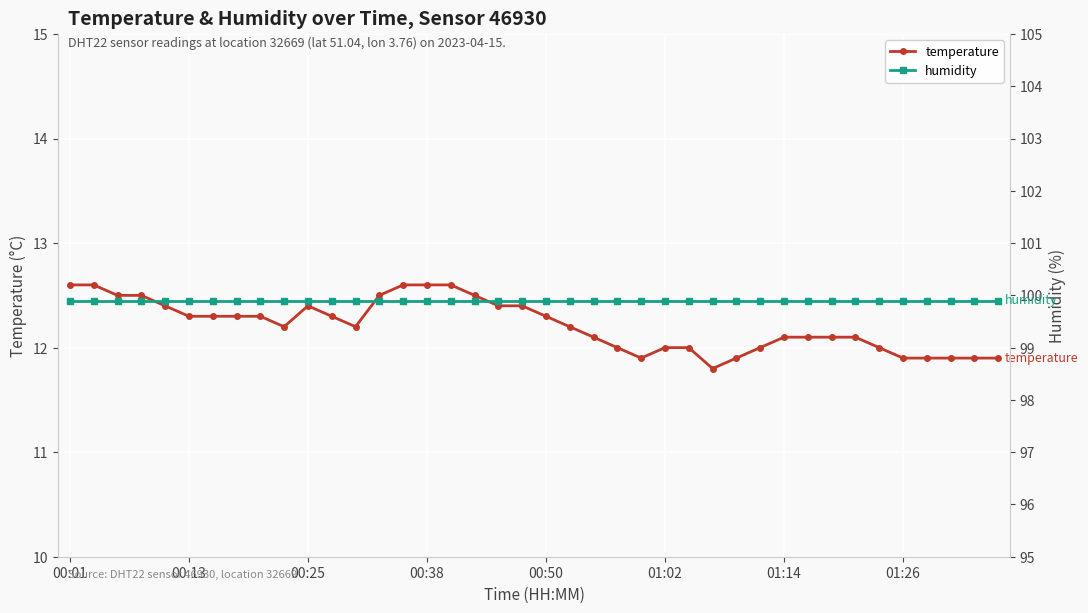

What is the minimum value for temperature?

11.8